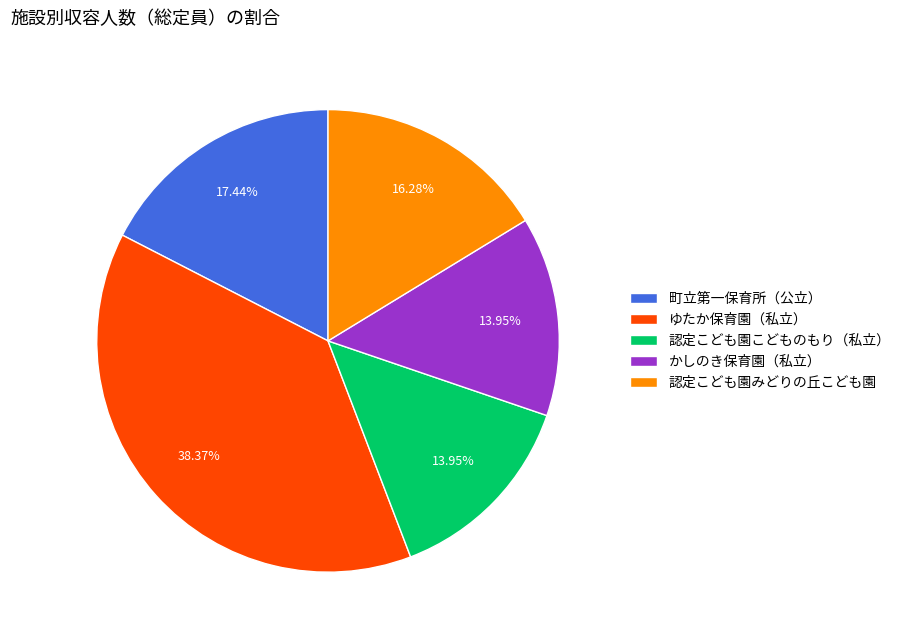

Is it true that 認定こども園みどりの丘こども園 is 16% of the pie?

True